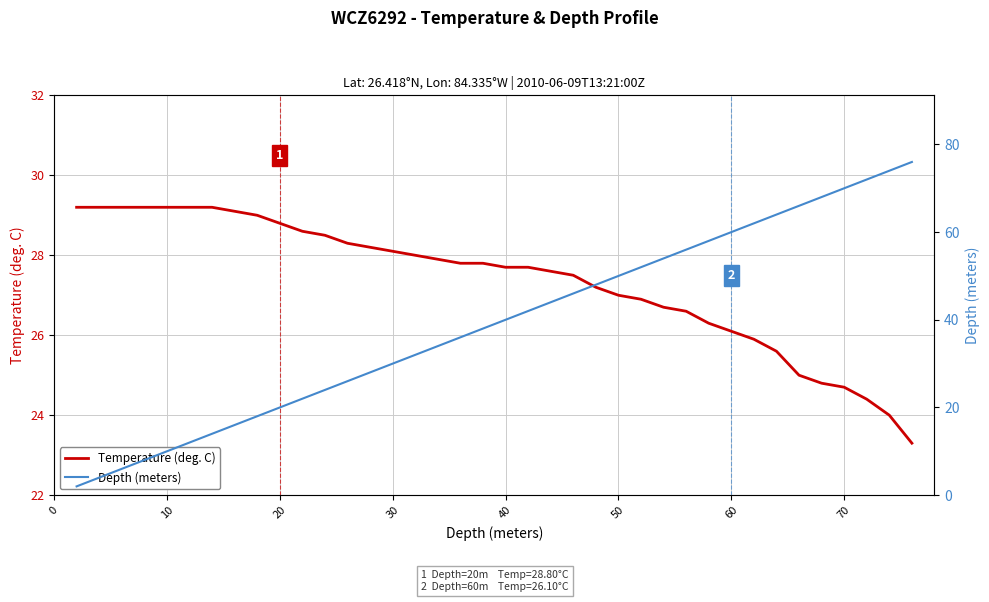

What is the lowest value of the Temperature (deg. C) series?

23.3